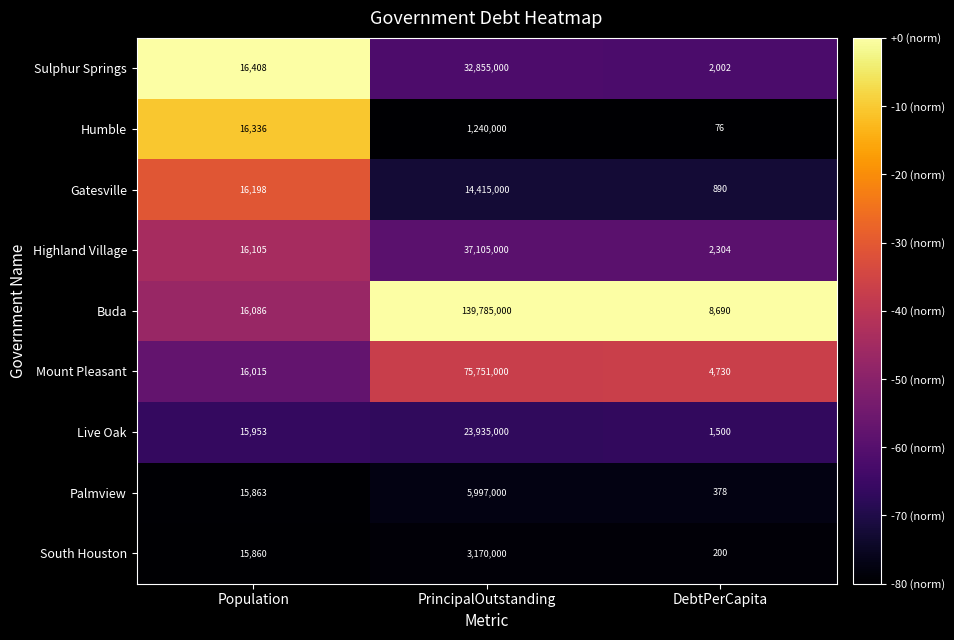

The Mount Pleasant series shows 52782288 at PrincipalOutstanding. True or false?

False